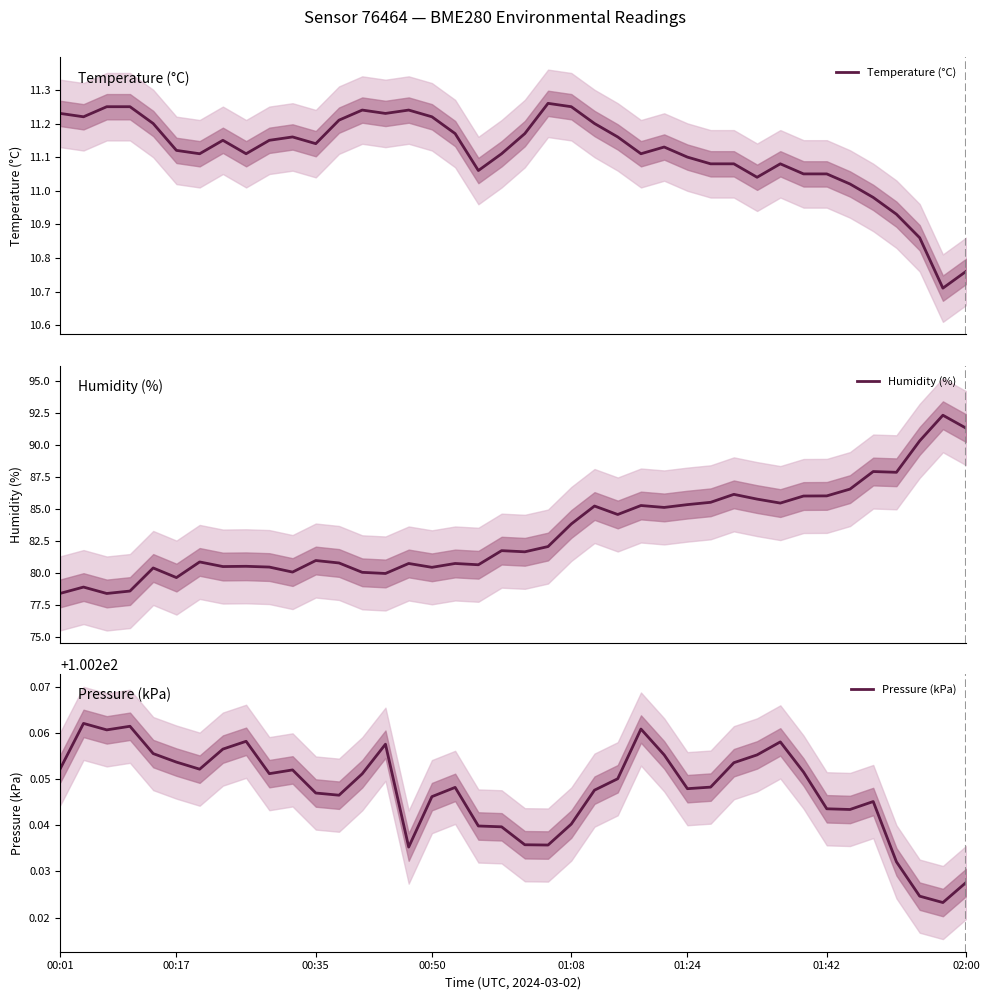

True or false: Humidity (%) has more than 1 interior local peaks.

True